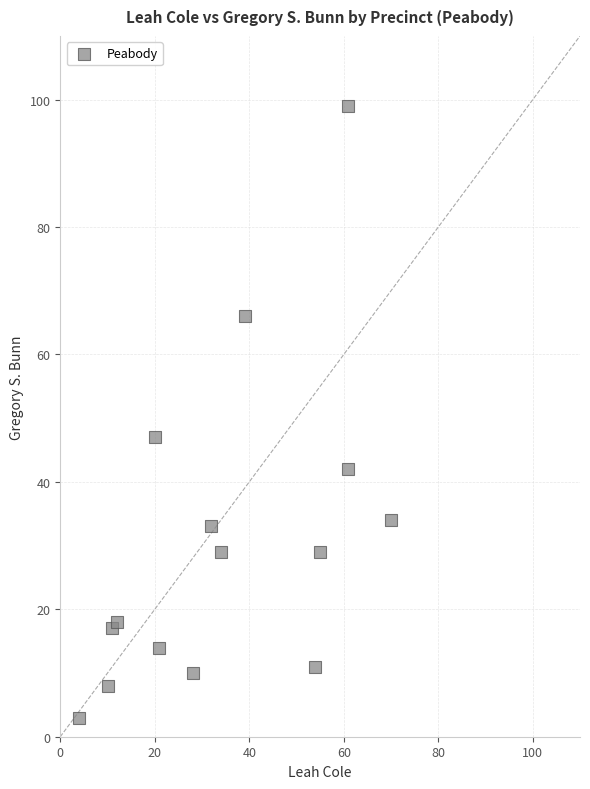

What Y value in the scatter plot is closest to 51?

47